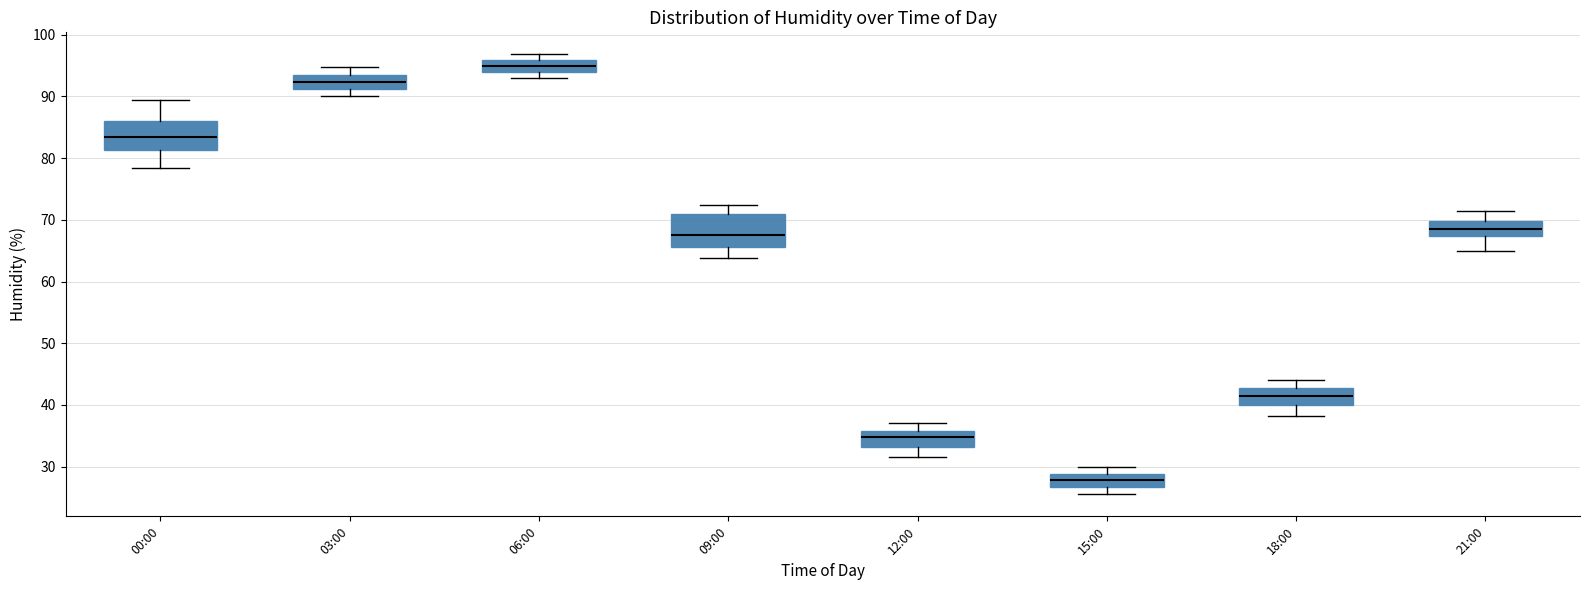

Where does the lower whisker of the box for 03:00 end on the y-axis? The values are not printed on the chart, so give them approximately, as read against the axis.

90